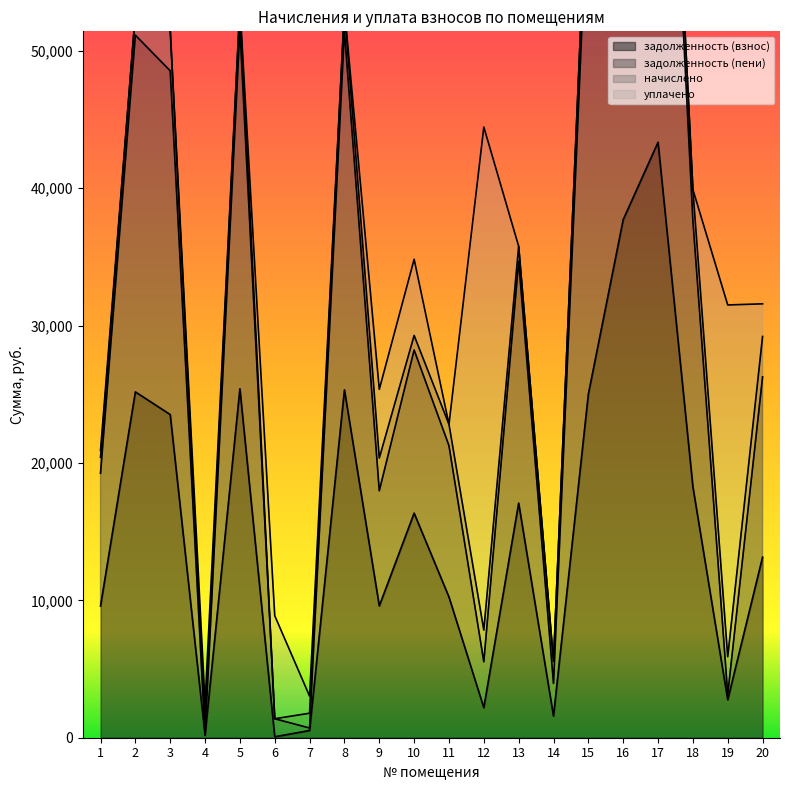

What is the sum of all задолженность (пени) values?

630262.9